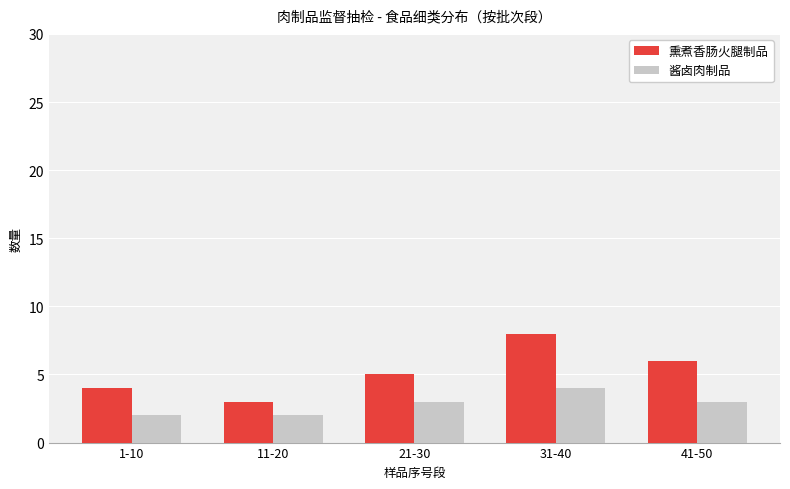

At 11-20, list the series in order from smallest to largest.

酱卤肉制品, 熏煮香肠火腿制品